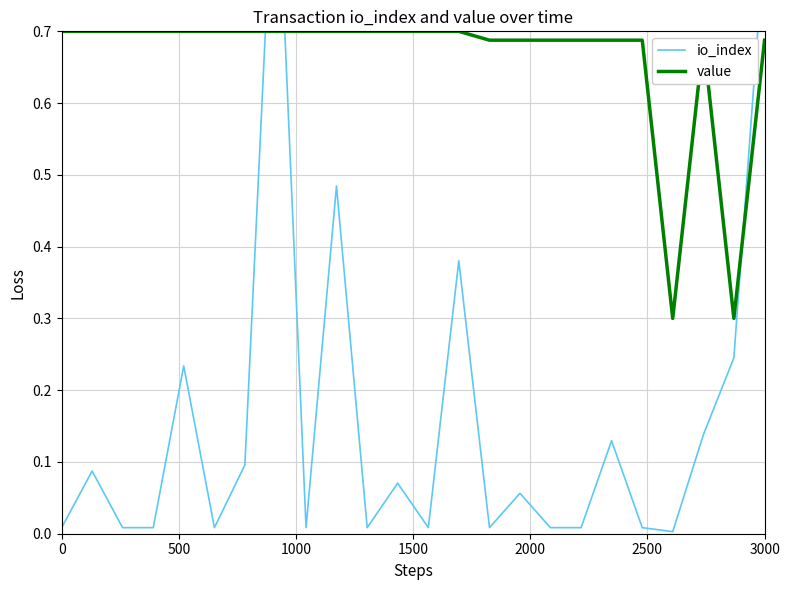

Count the number of categories in the chart.

24